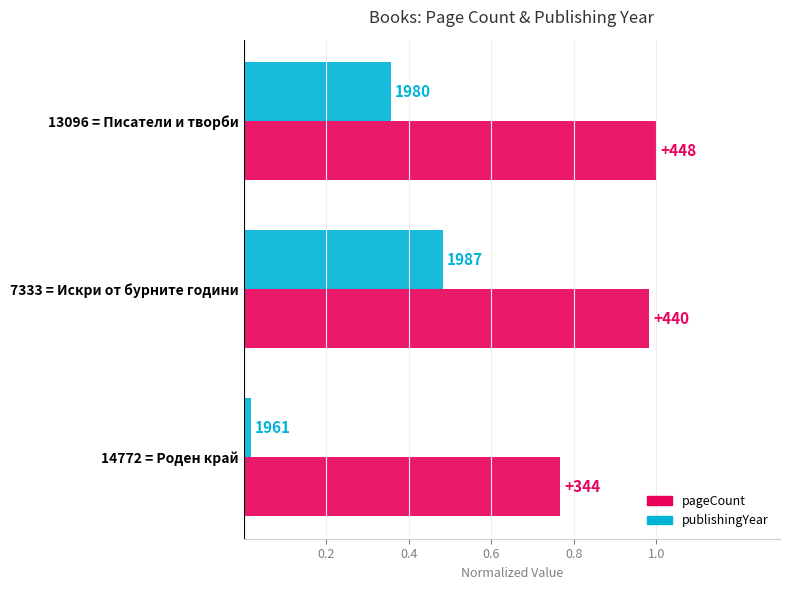

What are all the series names shown in the legend?

pageCount, publishingYear